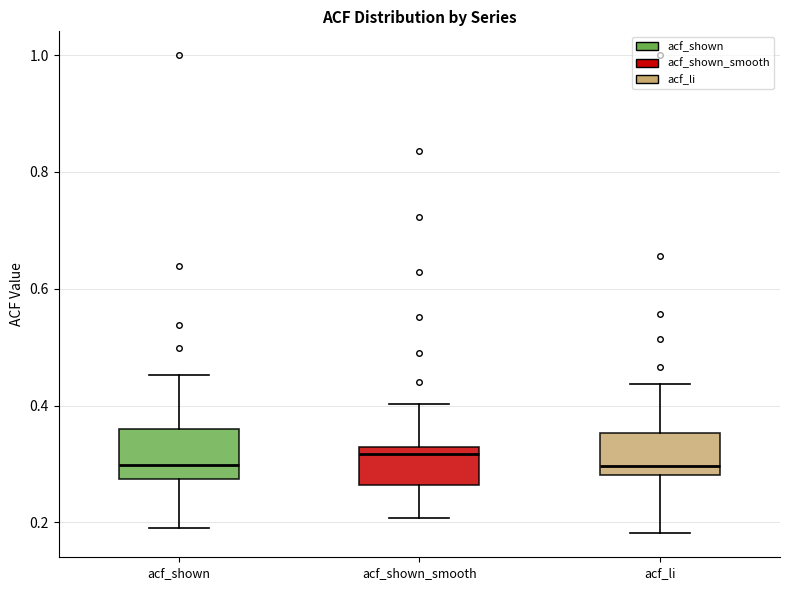

Reading left to right, transcribe this box plot: for each box, give where its median line is, the range the box spans, and where its two whiskers end, as read against the y-axis. The values are not printed on the chart, so give them approximately, as read against the axis.

acf_shown: median 0.30, box 0.28 to 0.36, whiskers 0.20 to 0.46
acf_shown_smooth: median 0.32 (just below the box's upper edge), box 0.26 to 0.32, whiskers 0.20 to 0.40
acf_li: median 0.30, box 0.28 to 0.36, whiskers 0.18 to 0.44